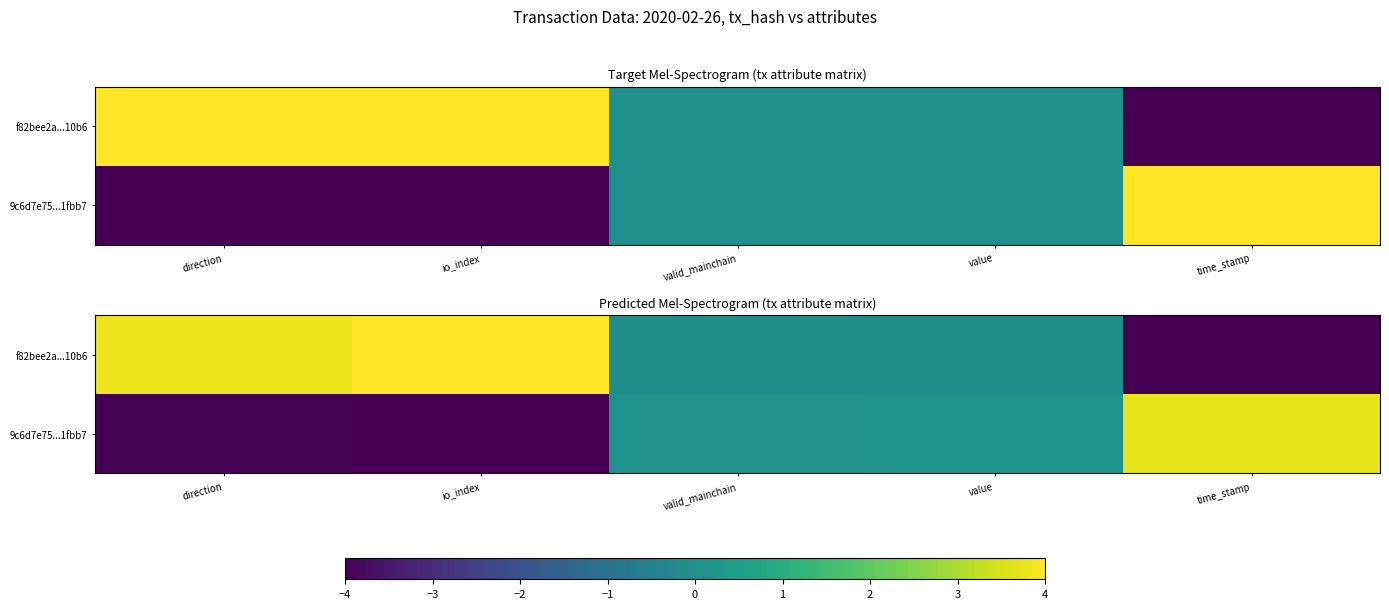

Which series has the largest total across all categories?

f82bee2a...10b6